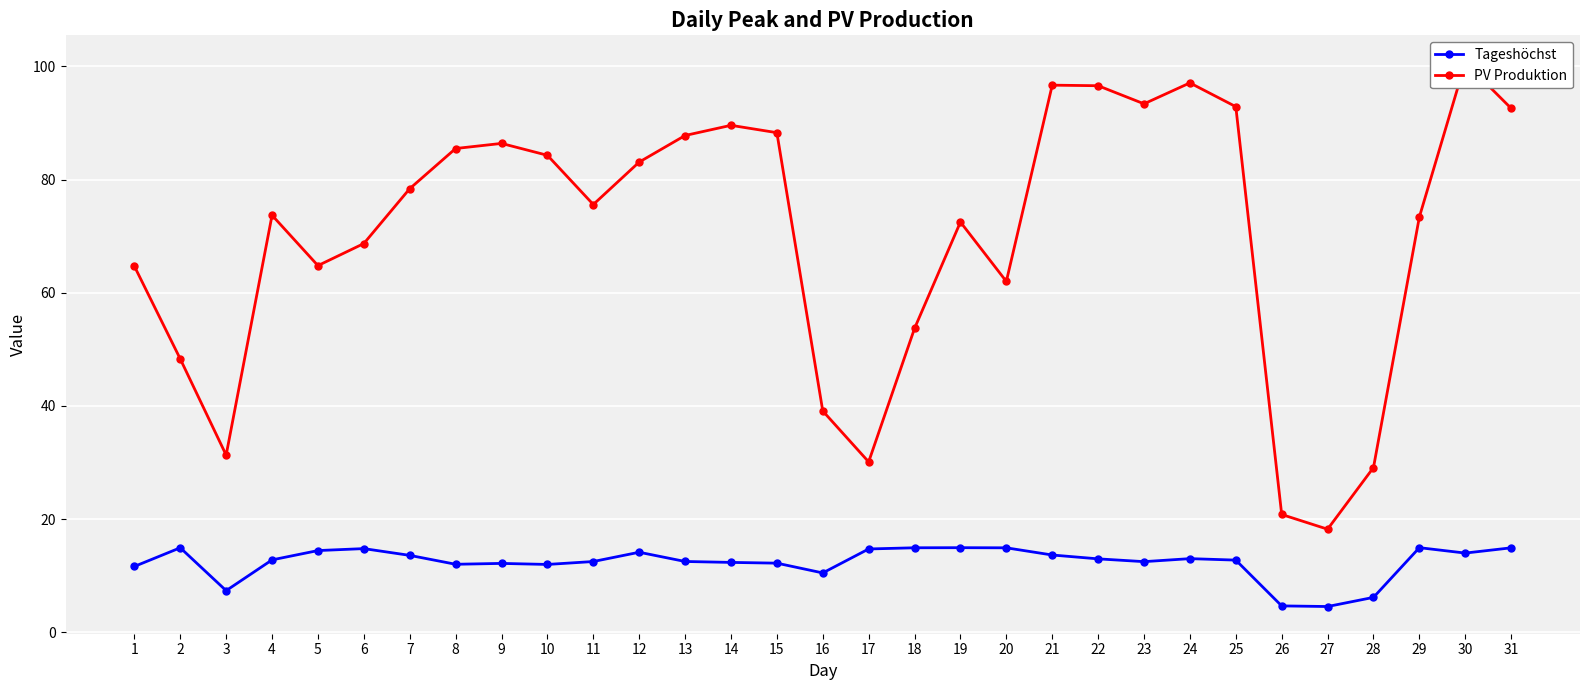

True or false: PV Produktion and Tageshöchst cross at least once.

False